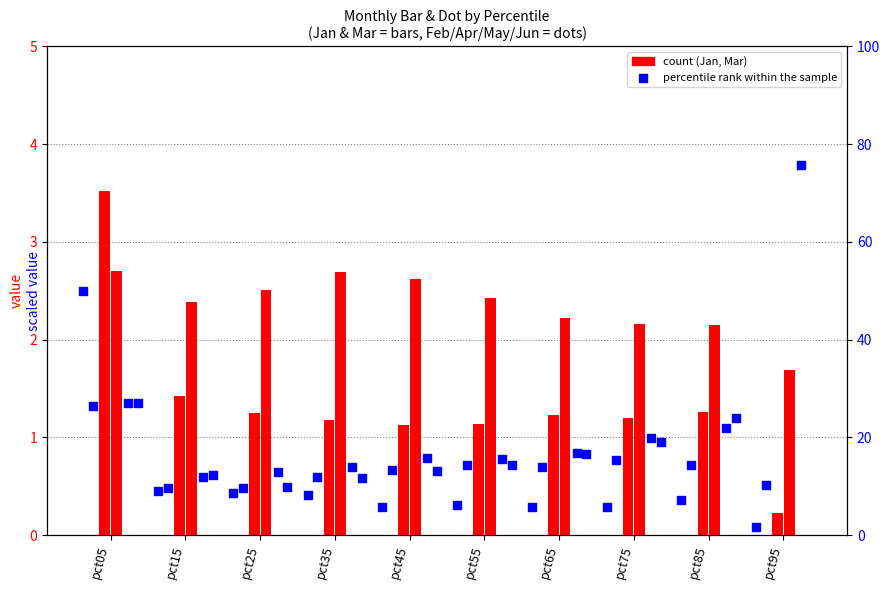

What is the ratio of the value at pct05 to the value at pct35?

3.0